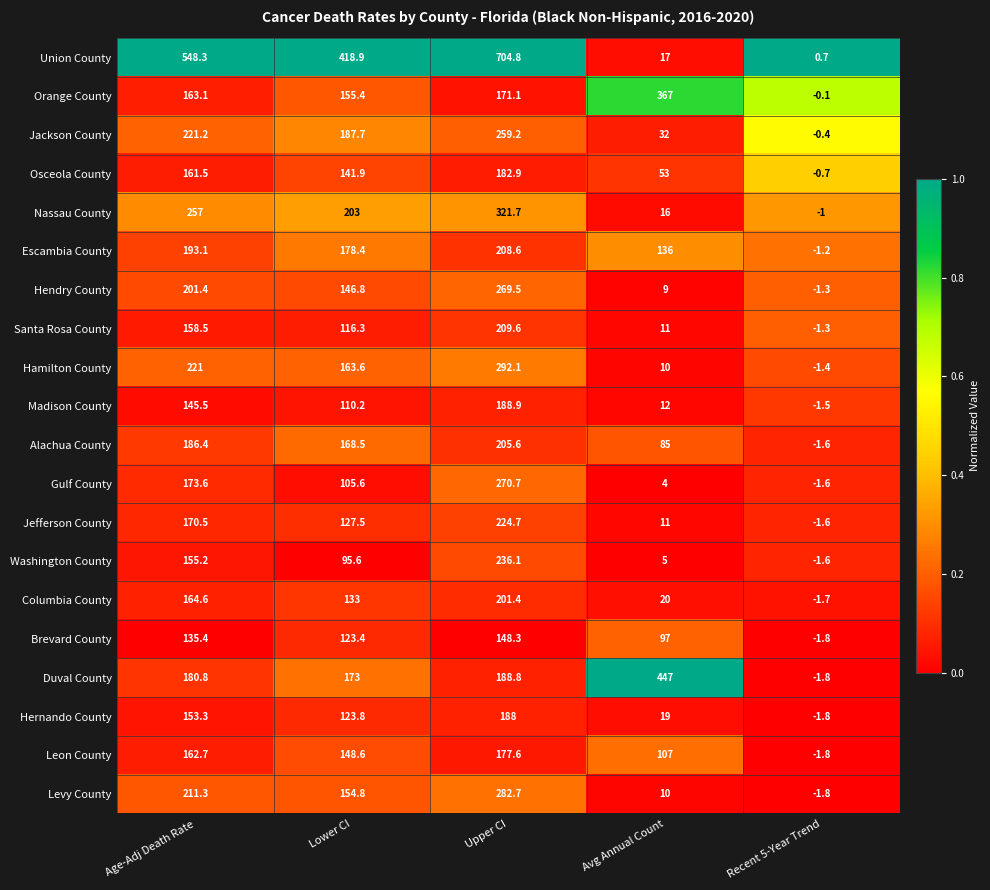

What is the average value of the Duval County series?

197.6